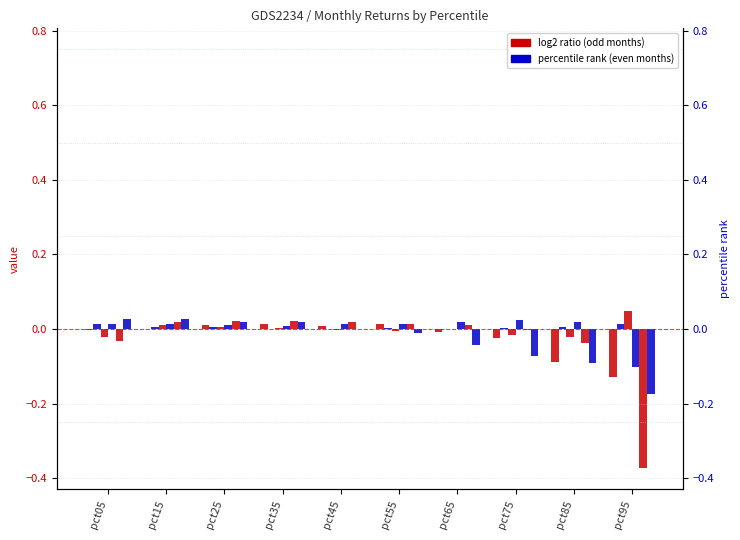

Between pct25 and pct35, which series saw the biggest shift?

Feb